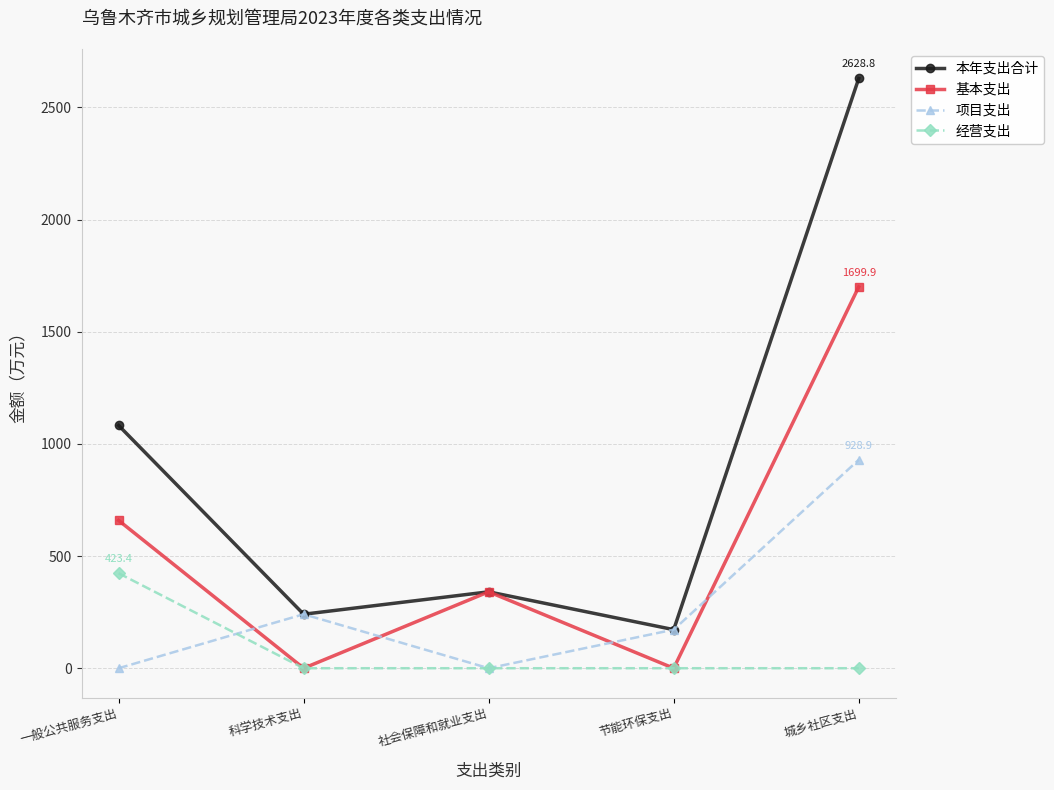

Rank the series by their average value, from highest to lowest.

本年支出合计, 基本支出, 项目支出, 经营支出